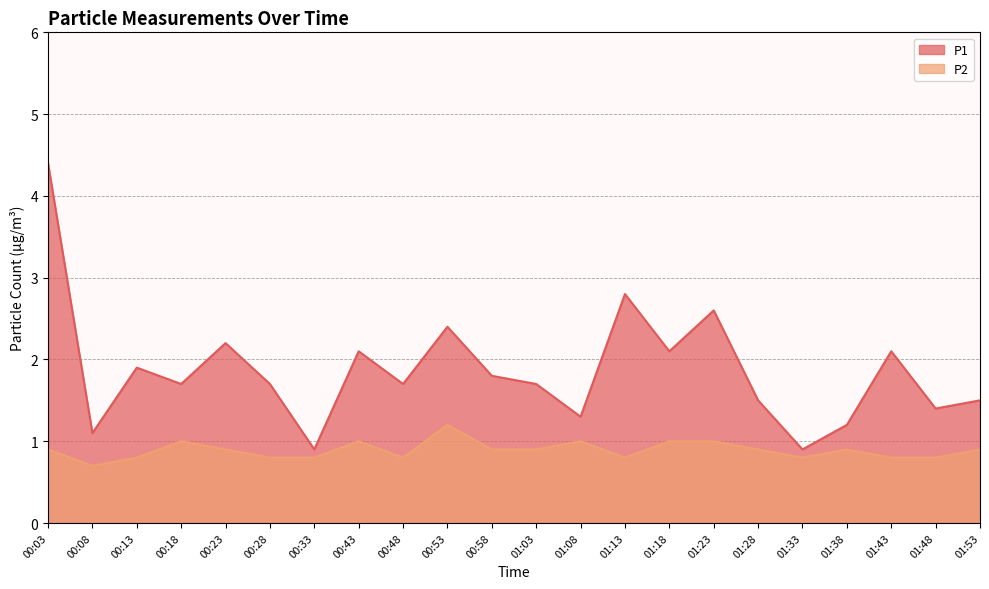

What is the minimum value shown in the chart?

0.7